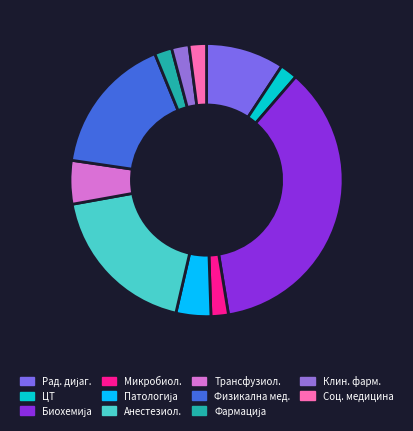

How many segments does this pie chart have?

11